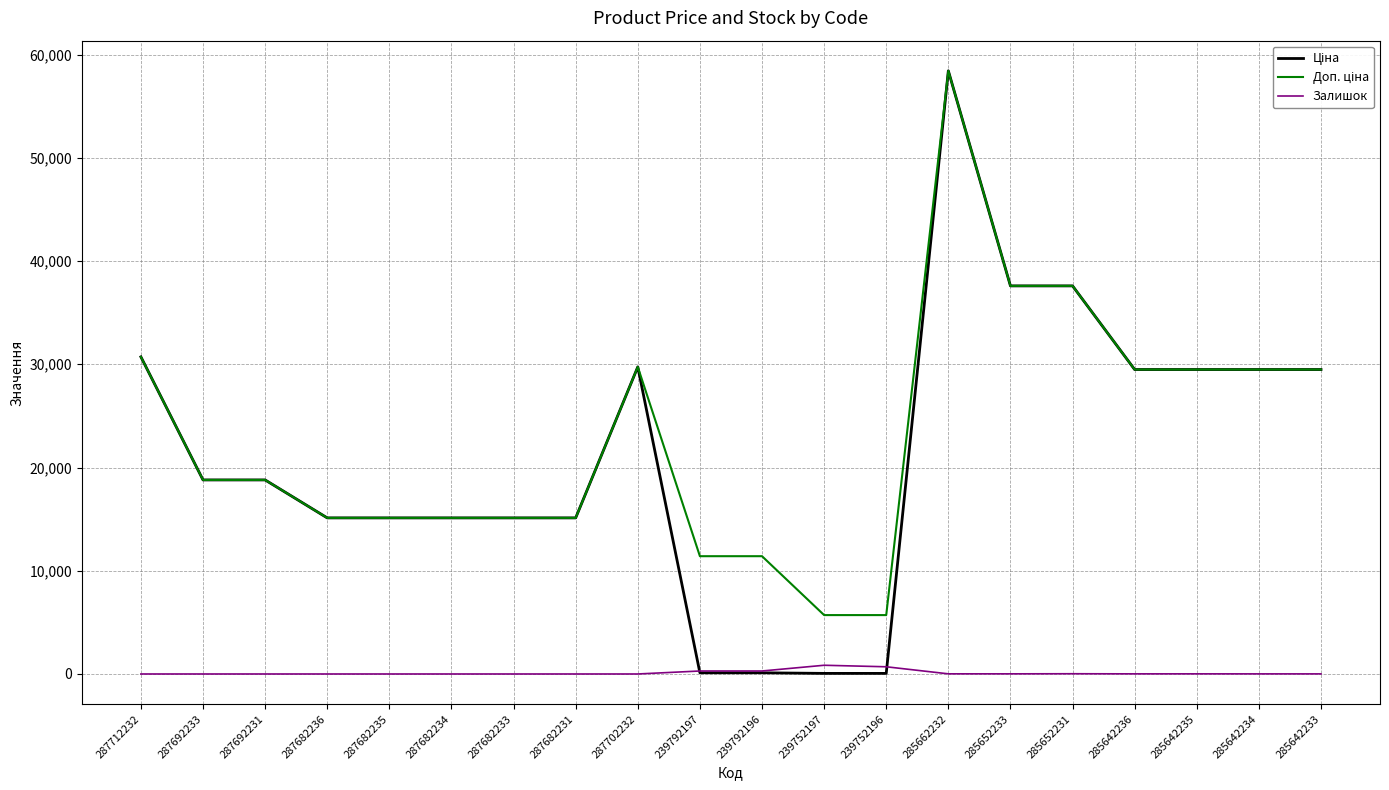

At which category is the sum across all series the highest?

285662232